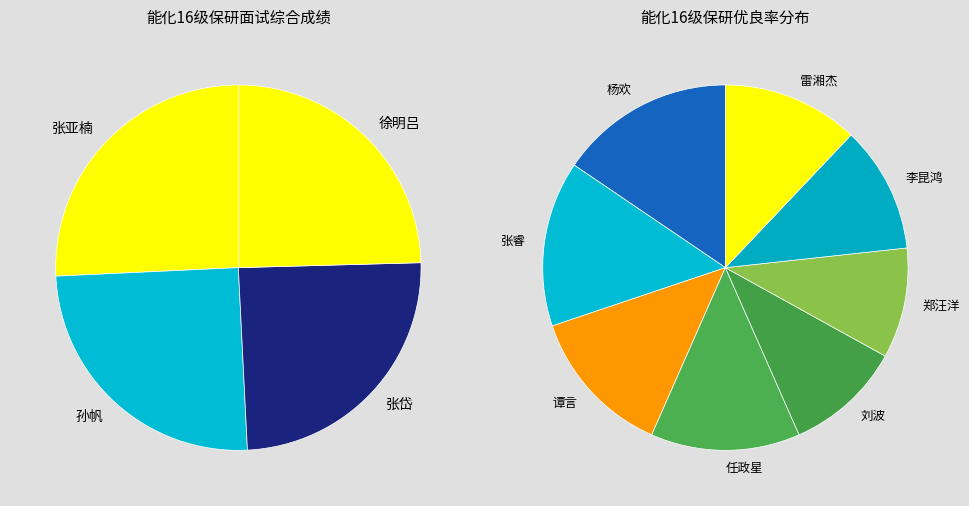

How many slices are in this pie chart?

12